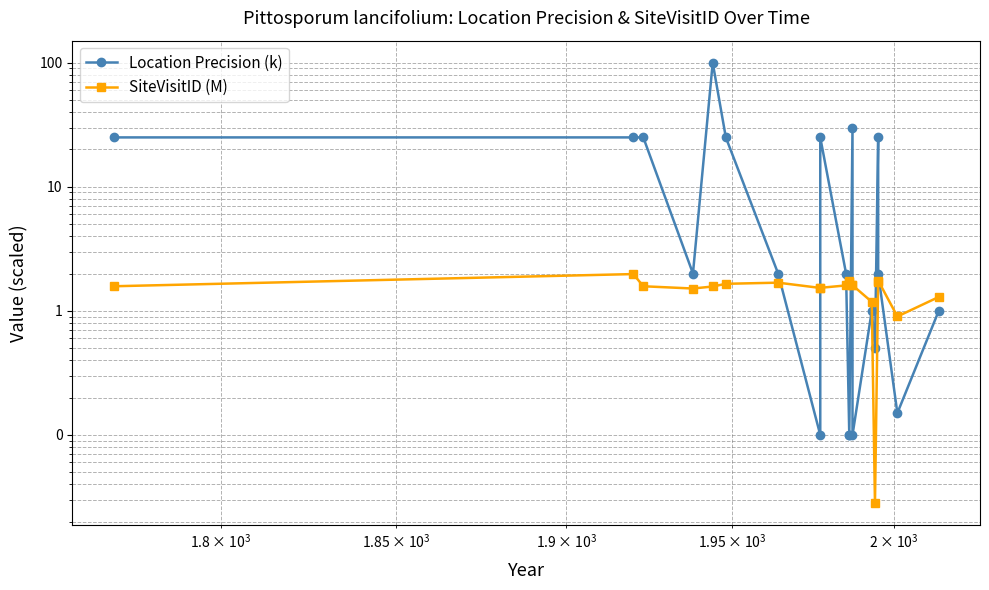

Reading left to right, transcribe all the data shown in this chart.

Location Precision (k): 25.0	25.0	25.0	2.0	100.0	25.0	2.0	0.1	25.0	2.0	0.1	0.1	30.0	0.1	1.0	0.5	25.0	2.0	0.1	1.0
SiteVisitID (M): 1.6	2.0	1.6	1.5	1.6	1.7	1.7	1.5	1.5	1.6	1.7	1.7	1.6	1.6	1.2	0.0	1.7	1.8	0.9	1.3